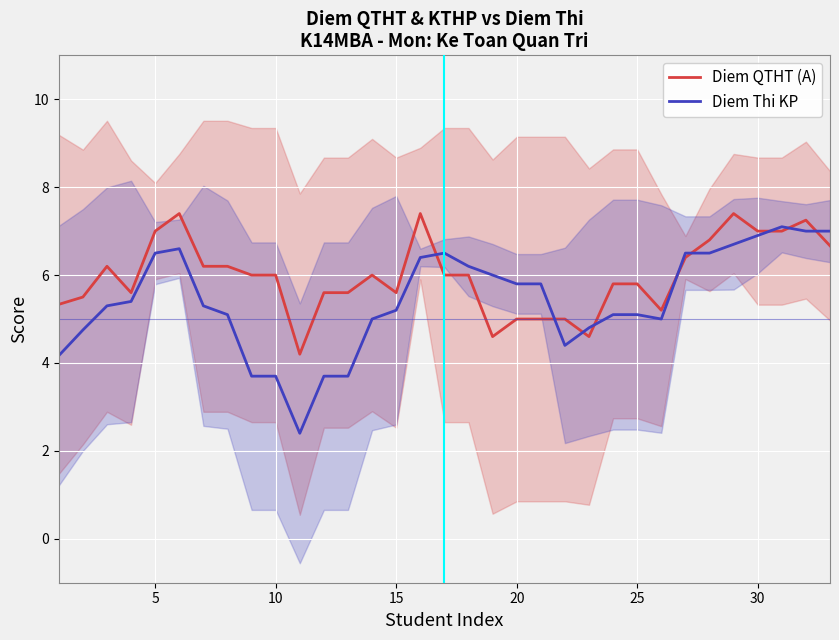

The Diem Thi KP series shows 6.9 at 30. True or false?

True